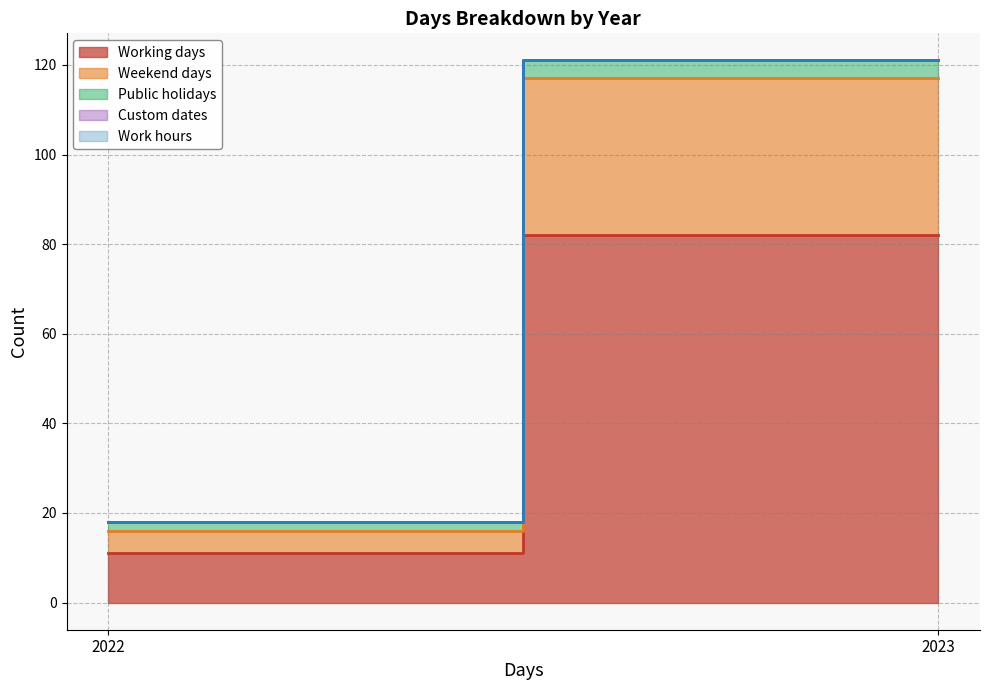

List the series in order of their peak value, lowest first.

Custom dates, Work hours, Public holidays, Weekend days, Working days